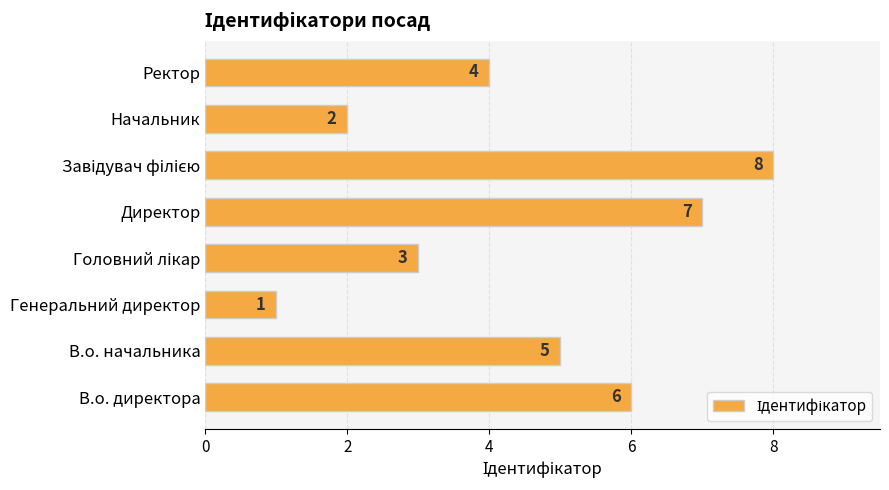

What is the maximum value shown in the chart?

8